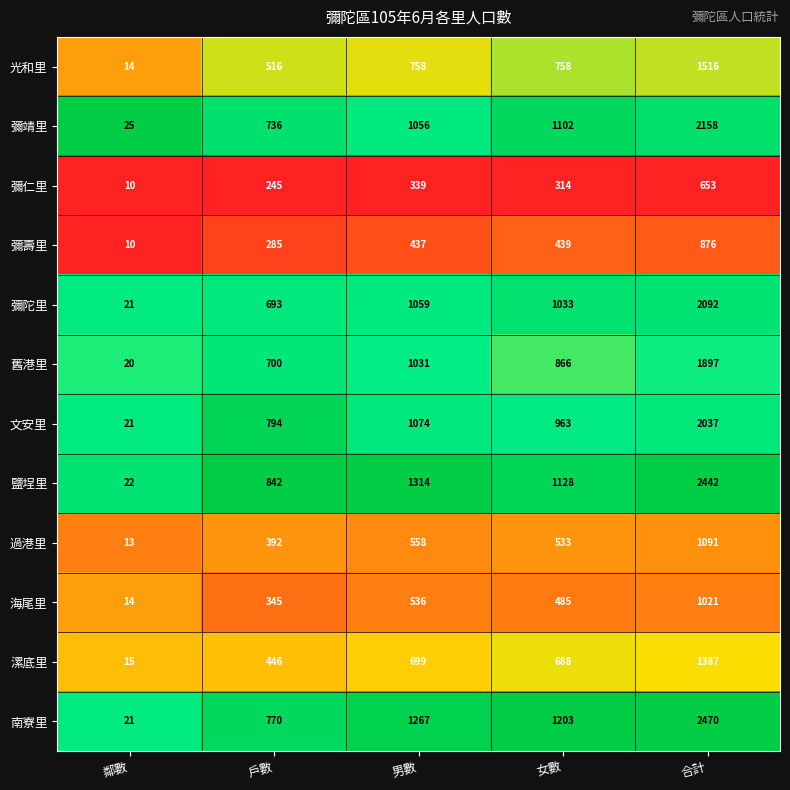

What is the approximate value of 彌仁里 at 戶數, to the nearest 50?

250